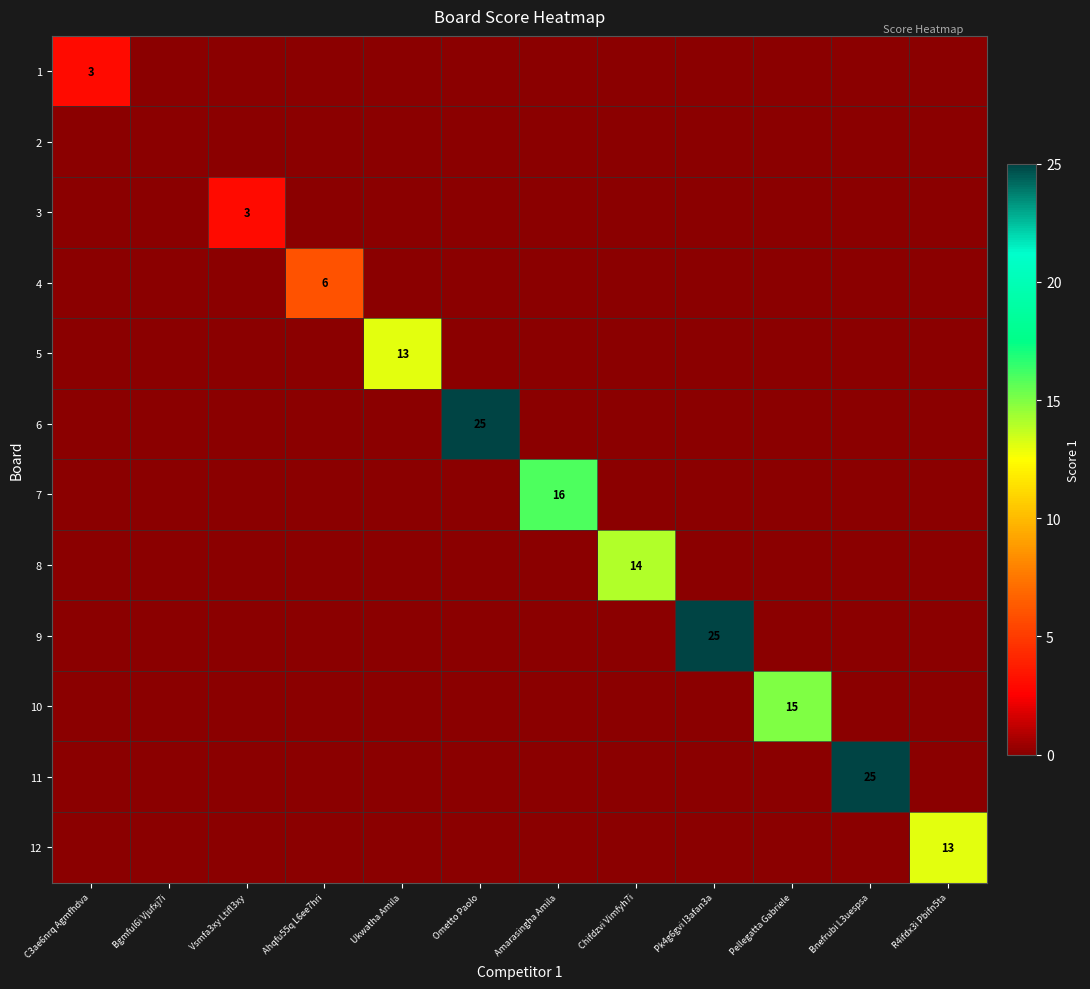

What is the total value across all series at Chifdzvi Vimfyh7i?

14